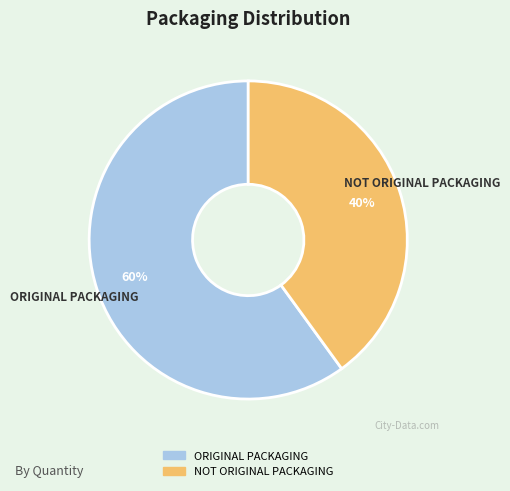

Is it true that NOT ORIGINAL PACKAGING is 28% of the pie?

False